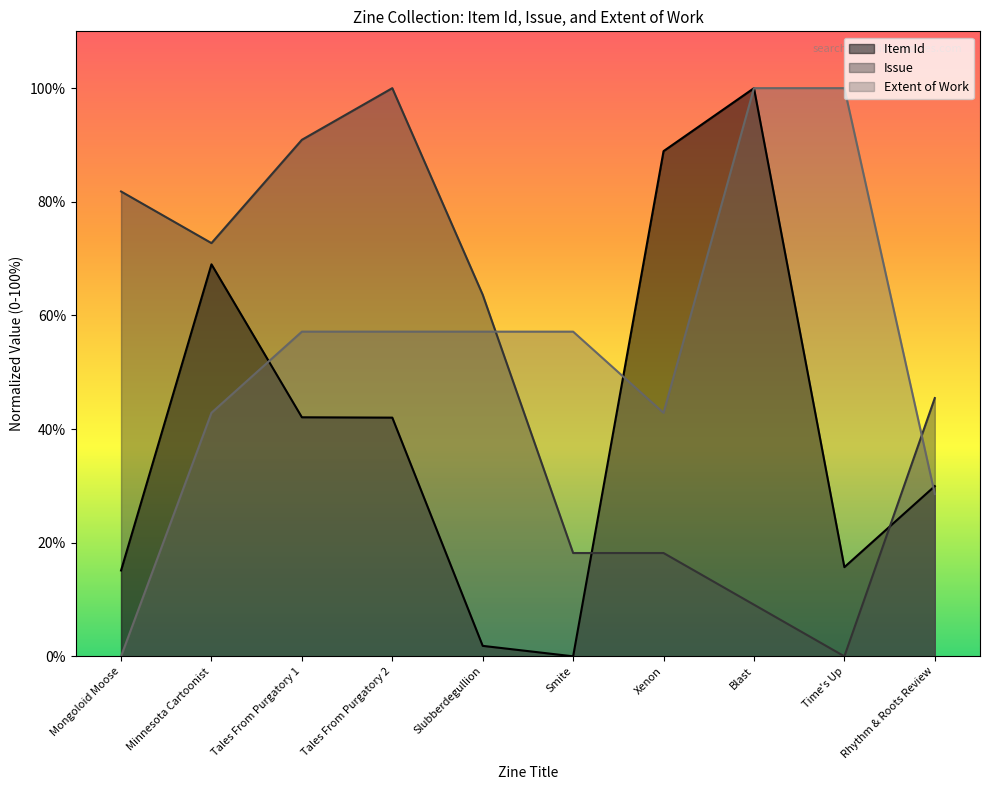

At how many categories does at least one series exceed 39?

10